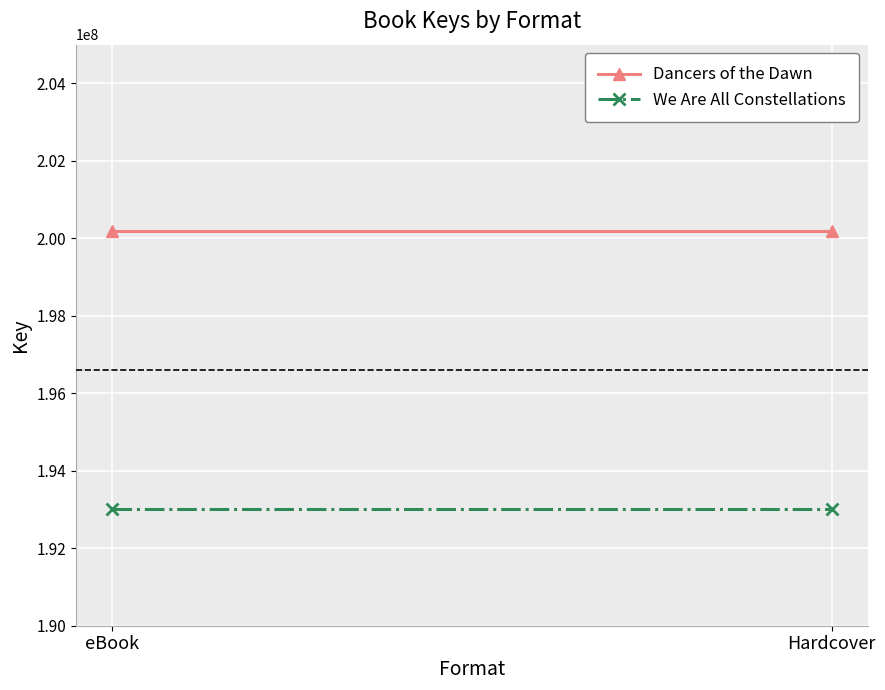

At how many categories does at least one series exceed 194634832?

2